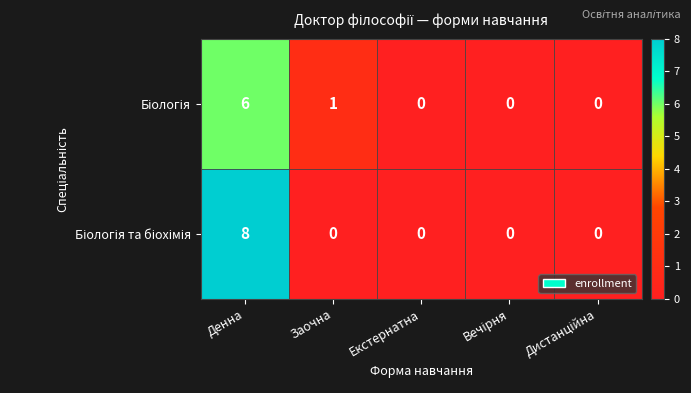

At which category does the chart reach its peak across all series?

Денна